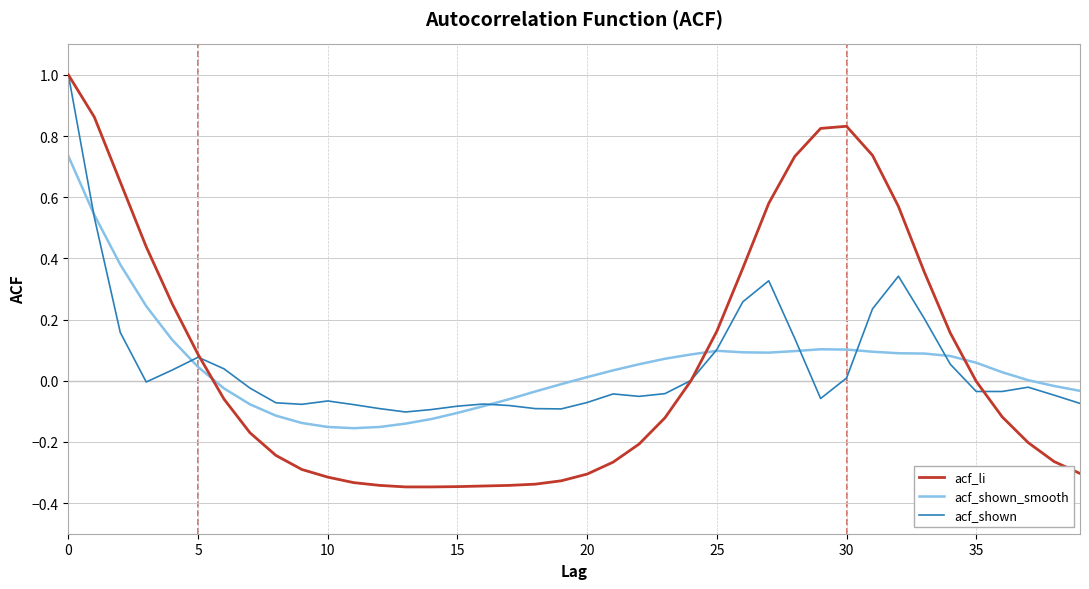

Which series has the largest range (max minus min)?

acf_li